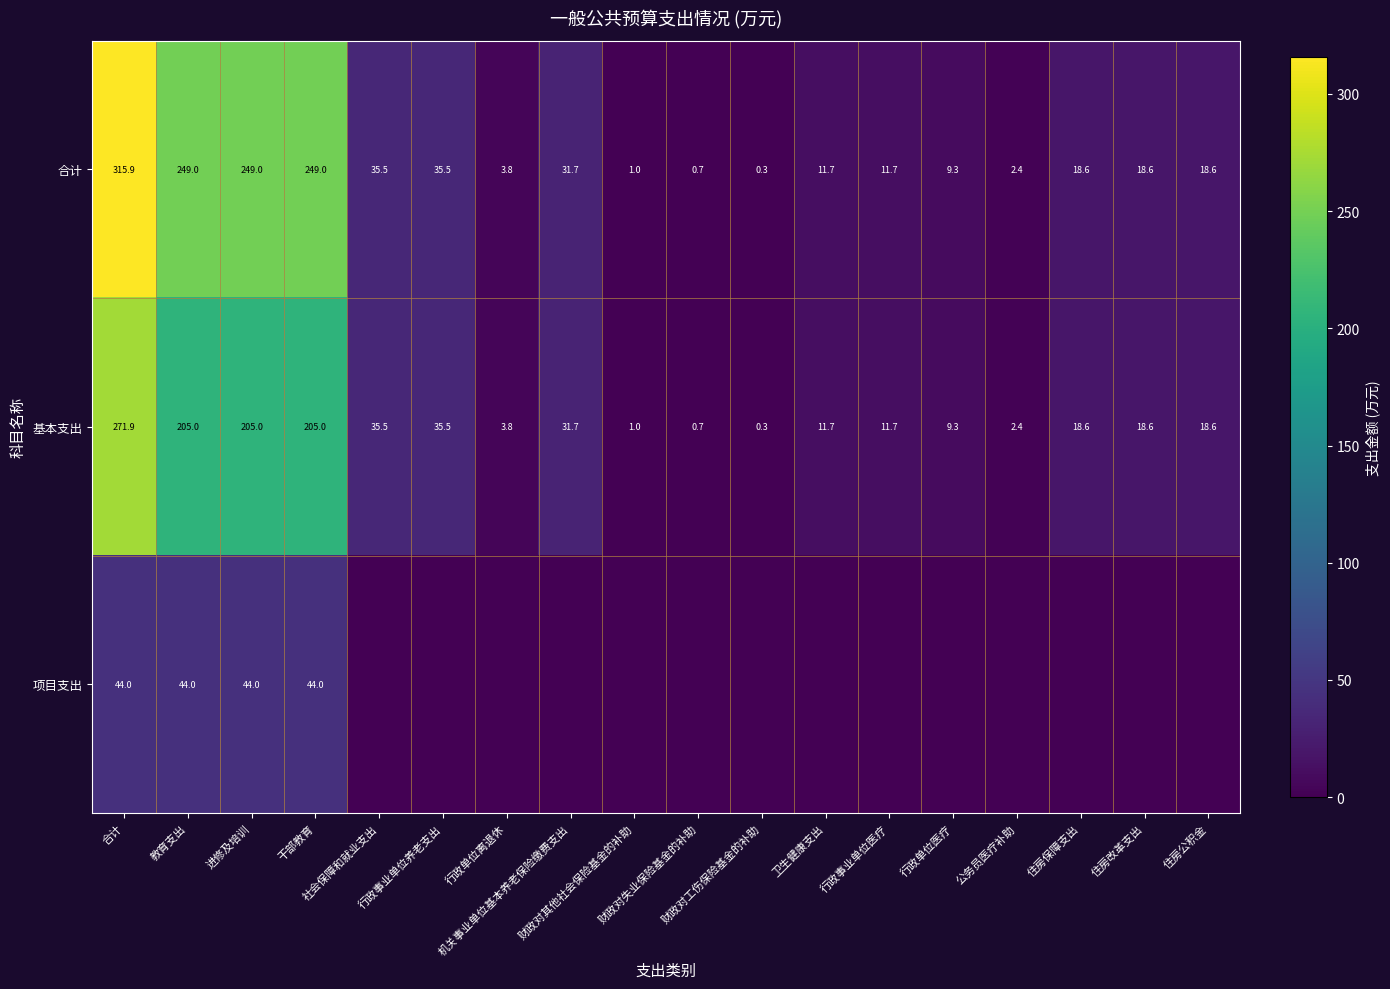

True or false: 合计 has a value of 11.7 at 卫生健康支出.

True